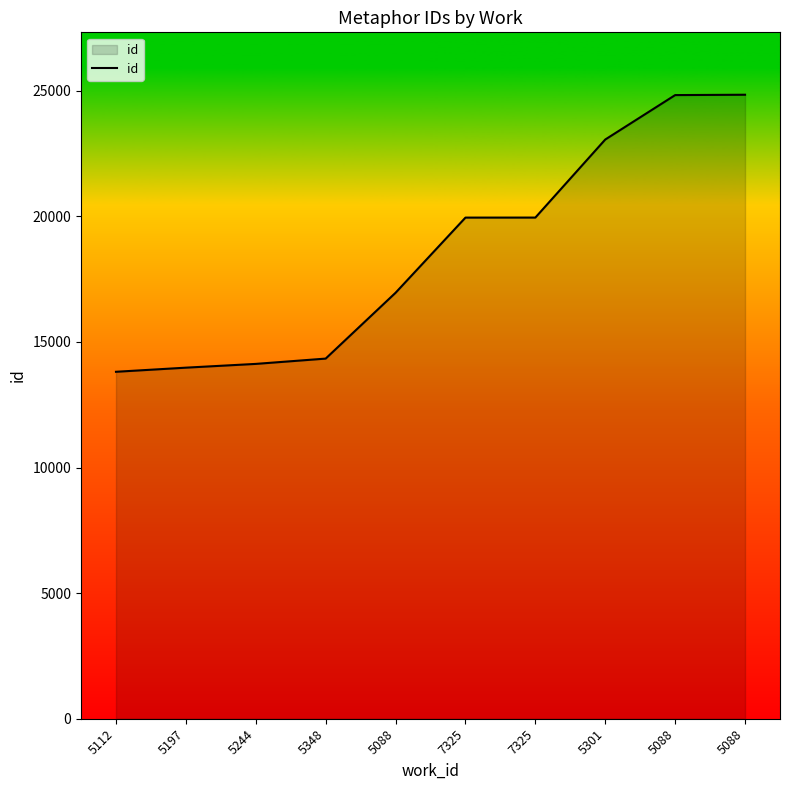

Reading left to right, transcribe all the data shown in this chart.

5112=13814	5197=13978	5244=14128	5348=14339	5088=16960	7325=19953	7325=19954	5301=23062	5088=24831	5088=24845